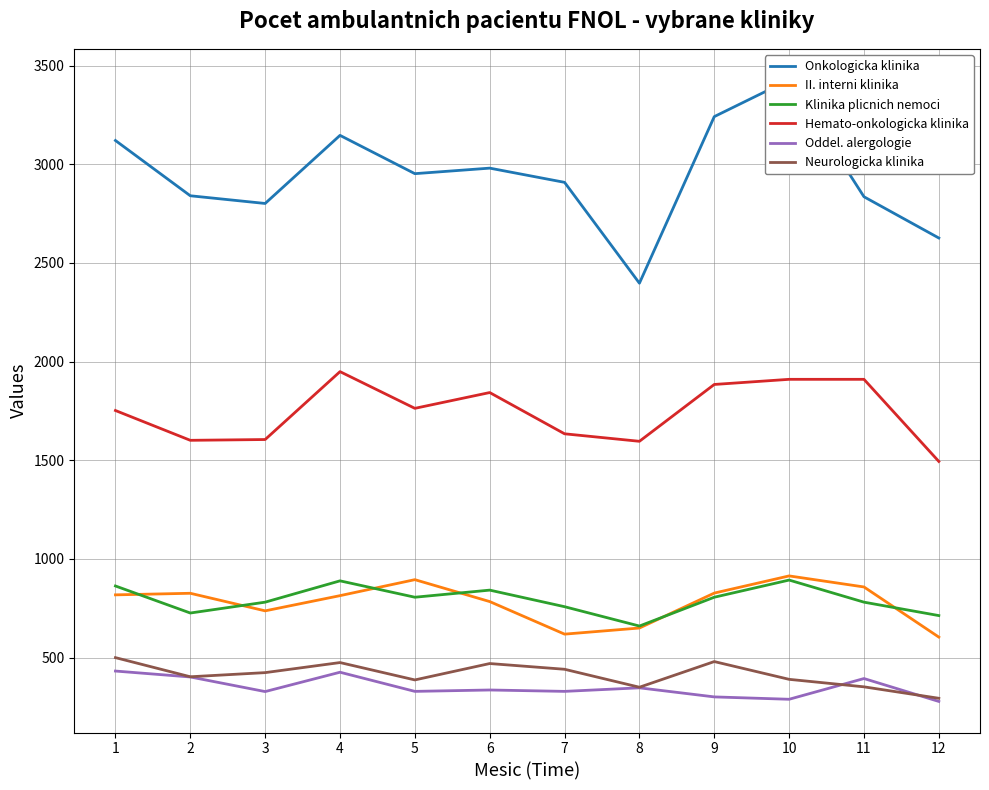

In II. interni klinika, how many points are lower than both neighbors (excluding endpoints)?

2